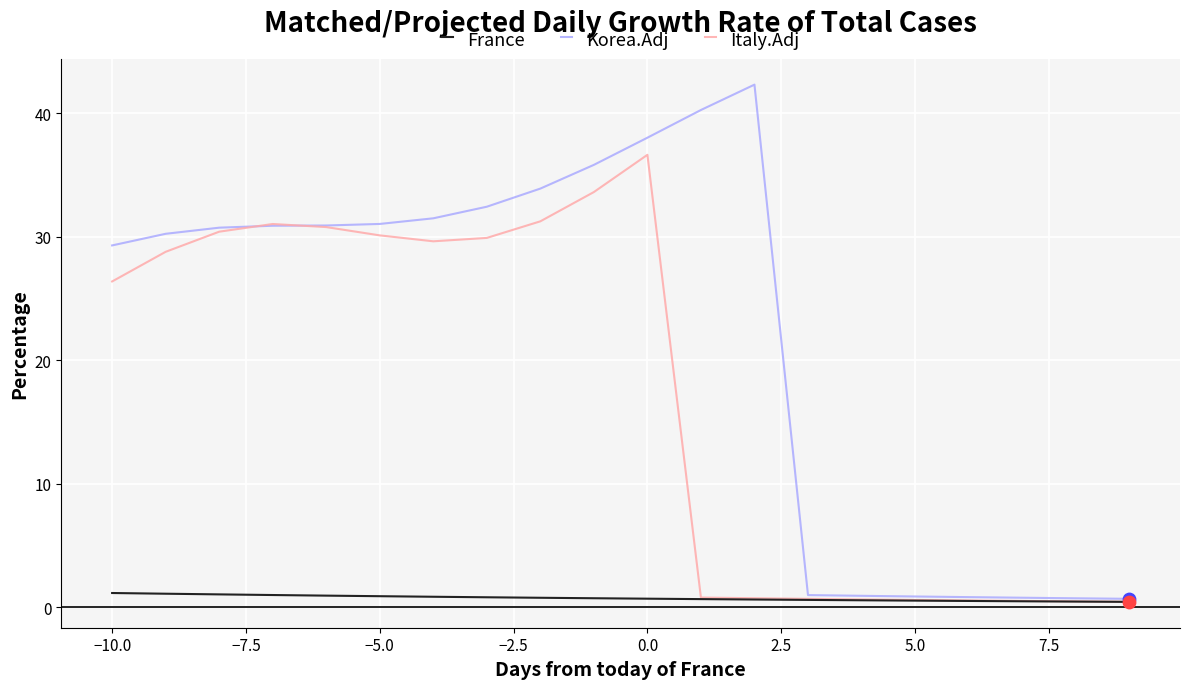

Which series has the largest total across all categories?

Korea.Adj